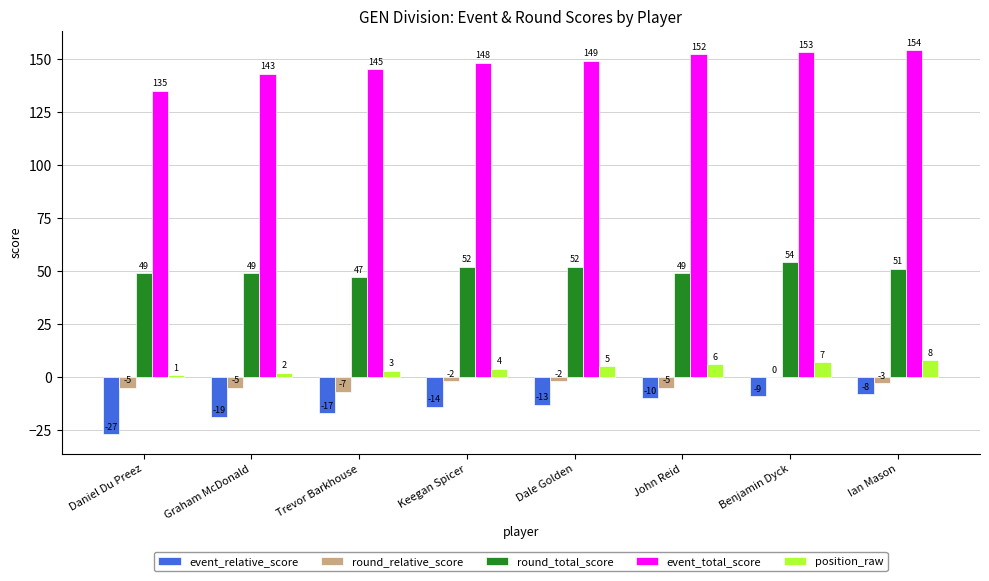

What is the sum of the round_total_score values at Dale Golden and Benjamin Dyck?

106